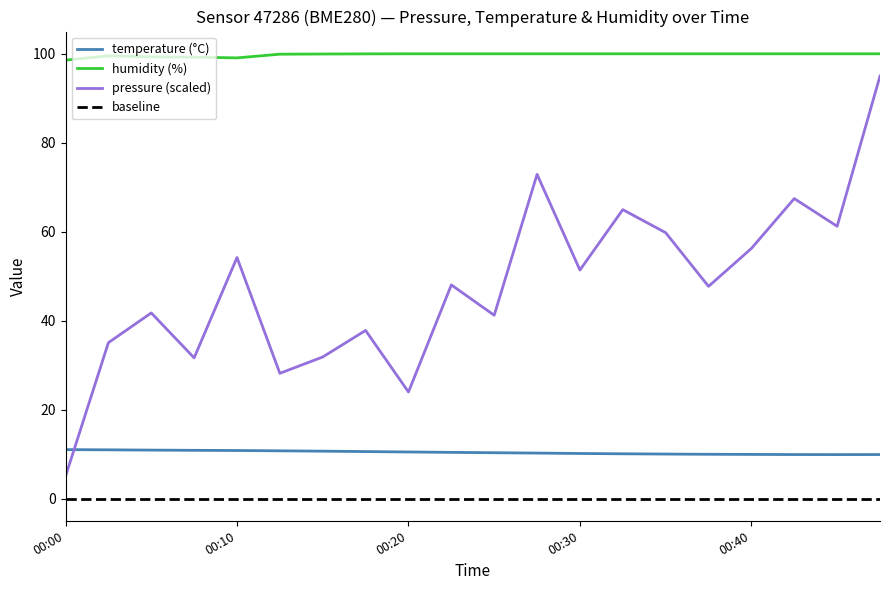

Is this an area chart (filled region under the line)?

No